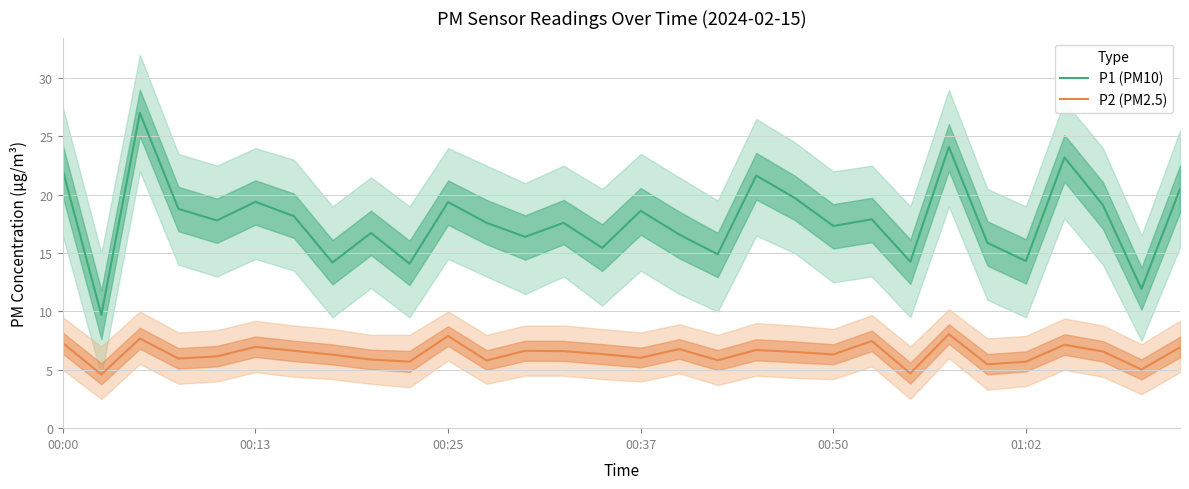

True or false: P1 (PM10) and P2 (PM2.5) intersect in this chart.

False